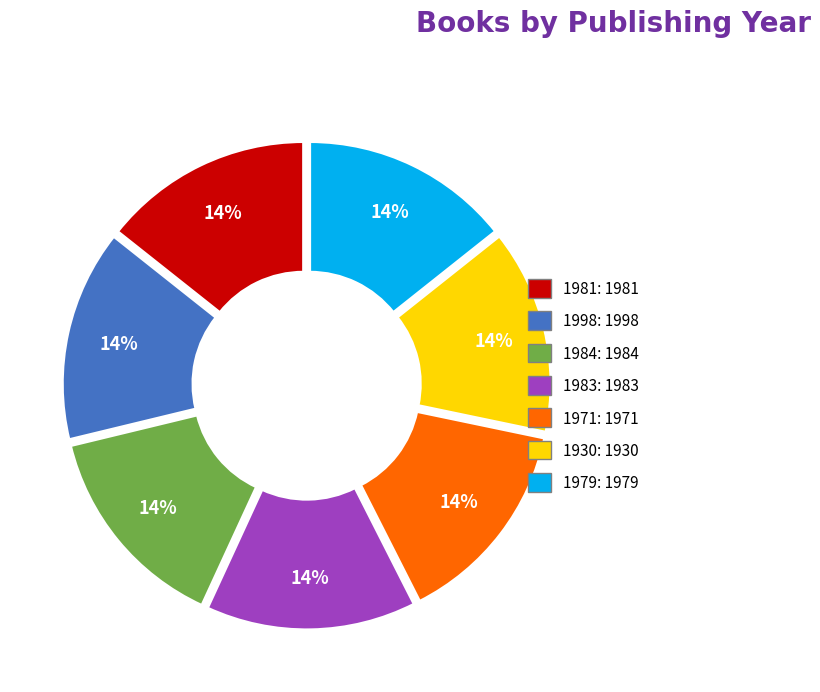

To the nearest percent, what is the combined percentage of 1971 and 1981?

29%